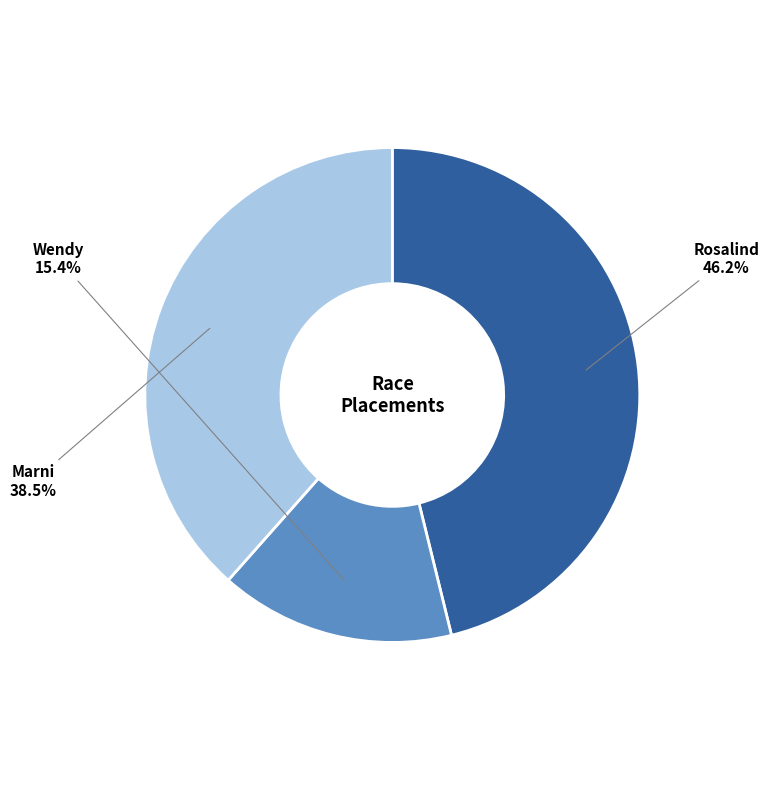

Does any single category account for the majority?

No